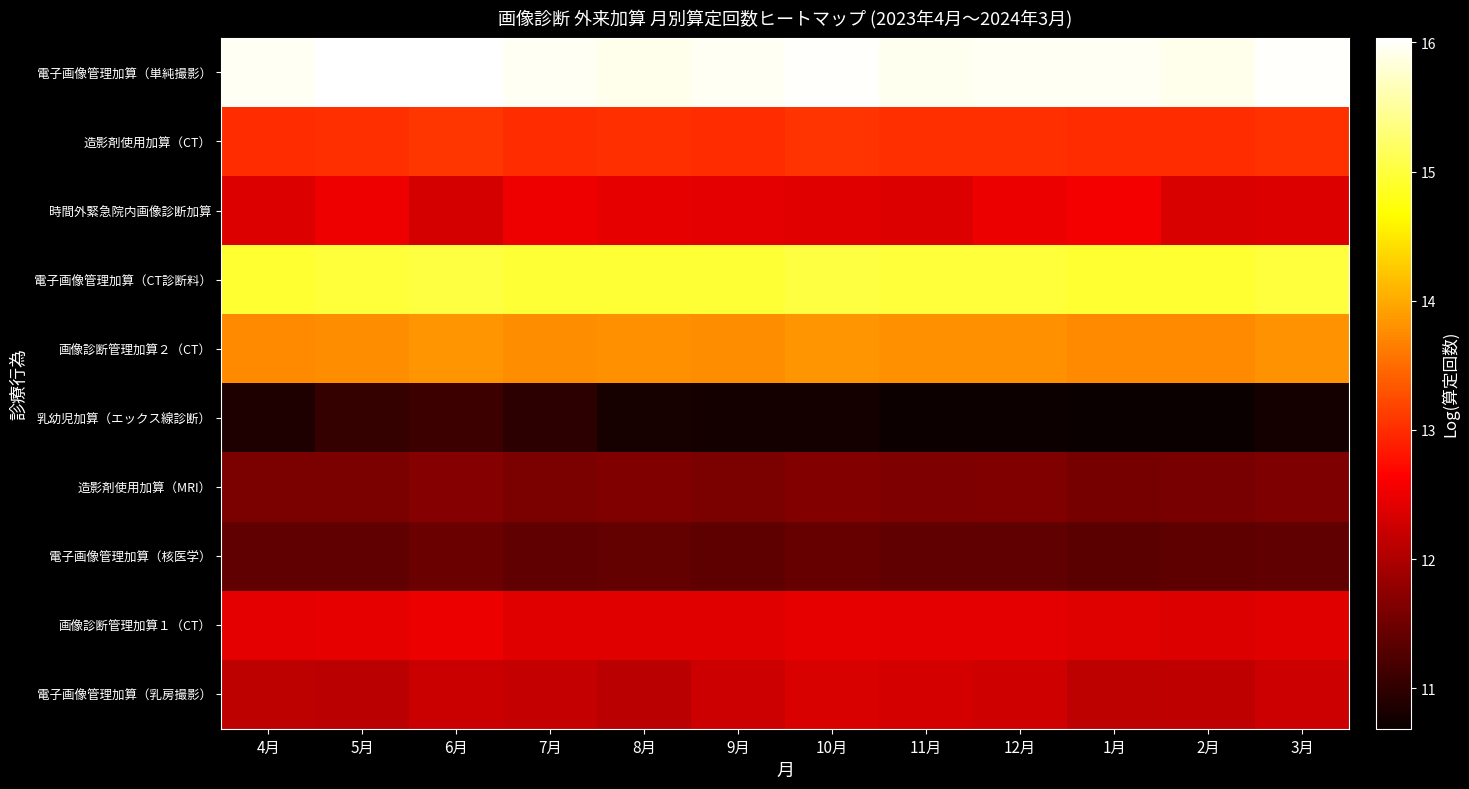

Rank the series at 7月 from lowest to highest value.

乳幼児加算（エックス線診断）, 電子画像管理加算（核医学）, 造影剤使用加算（MRI）, 電子画像管理加算（乳房撮影）, 画像診断管理加算１（CT）, 時間外緊急院内画像診断加算, 造影剤使用加算（CT）, 画像診断管理加算２（CT）, 電子画像管理加算（CT診断料）, 電子画像管理加算（単純撮影）